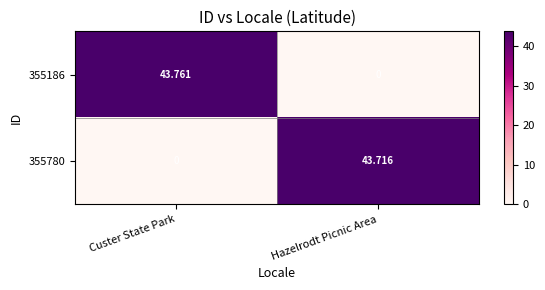

How many positive values does the 355780 series have?

1